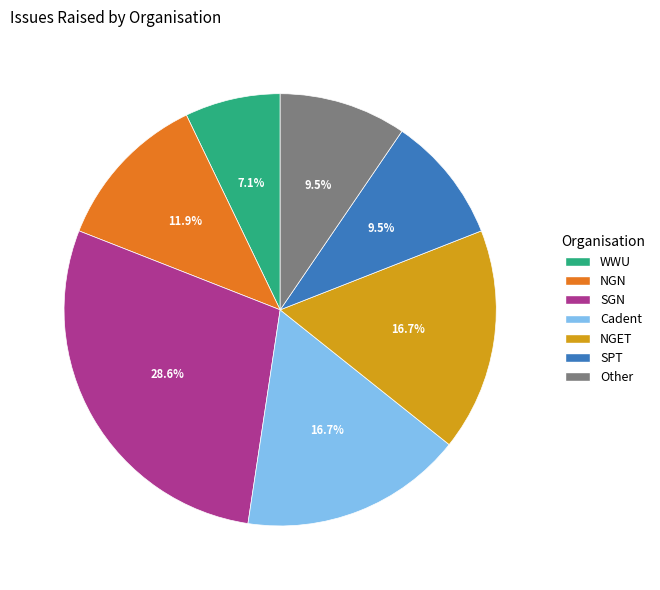

Is there any slice that represents more than half of the pie?

No